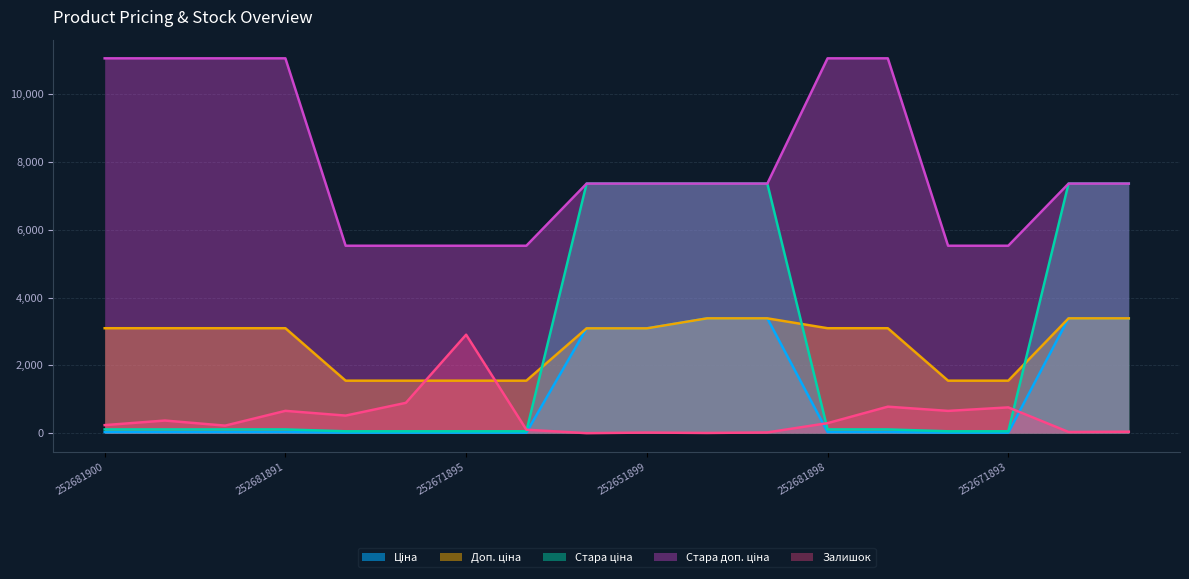

Reading left to right, what are all the values shown in this chart?

Ціна: 252681900=30.9	252681899=30.9	252681895=30.9	252681891=30.9	252671900=15.5	252671899=15.5	252671895=15.5	252671891=15.5	252651900=3091.3	252651899=3091.3	252651895=3385.7	252651891=3385.7	252681898=30.9	252681893=30.9	252671898=15.5	252671893=15.5	252651898=3385.7	252651893=3385.7
Доп. ціна: 252681900=3095.0	252681899=3095.0	252681895=3095.0	252681891=3095.0	252671900=1548.0	252671899=1548.0	252671895=1548.0	252671891=1548.0	252651900=3091.0	252651899=3091.0	252651895=3386.0	252651891=3386.0	252681898=3095.0	252681893=3095.0	252671898=1548.0	252671893=1548.0	252651898=3386.0	252651893=3386.0
Стара ціна: 252681900=110.5	252681899=110.5	252681895=110.5	252681891=110.5	252671900=55.3	252671899=55.3	252671895=55.3	252671891=55.3	252651900=7360.2	252651899=7360.2	252651895=7360.2	252651891=7360.2	252681898=110.5	252681893=110.5	252671898=55.3	252671893=55.3	252651898=7360.2	252651893=7360.2
Стара доп. ціна: 252681900=11055.0	252681899=11055.0	252681895=11055.0	252681891=11055.0	252671900=5528.0	252671899=5528.0	252671895=5528.0	252671891=5528.0	252651900=7360.2	252651899=7360.2	252651895=7360.2	252651891=7360.2	252681898=11055.0	252681893=11055.0	252671898=5528.0	252671893=5528.0	252651898=7360.2	252651893=7360.2
Залишок: 252681900=237.0	252681899=372.0	252681895=222.0	252681891=658.0	252671900=518.0	252671899=894.0	252671895=2904.0	252671891=102.0	252651900=0.0	252651899=18.0	252651895=6.0	252651891=22.0	252681898=295.0	252681893=781.0	252671898=657.0	252671893=760.0	252651898=35.0	252651893=43.0